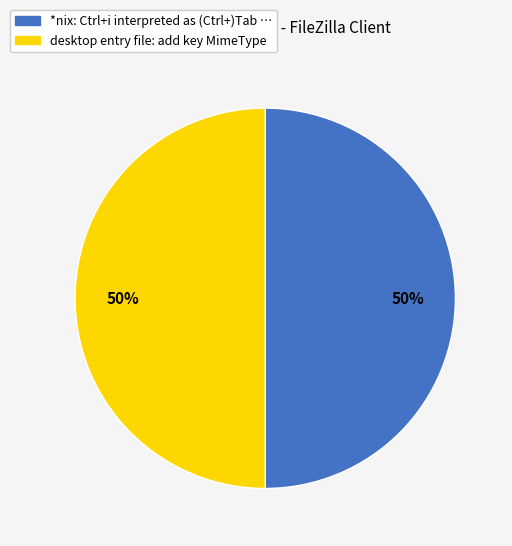

What is the ratio of the value at desktop entry file: add key MimeType to the value at *nix: Ctrl+i interpreted as (Ctrl+)Tab?

1.0